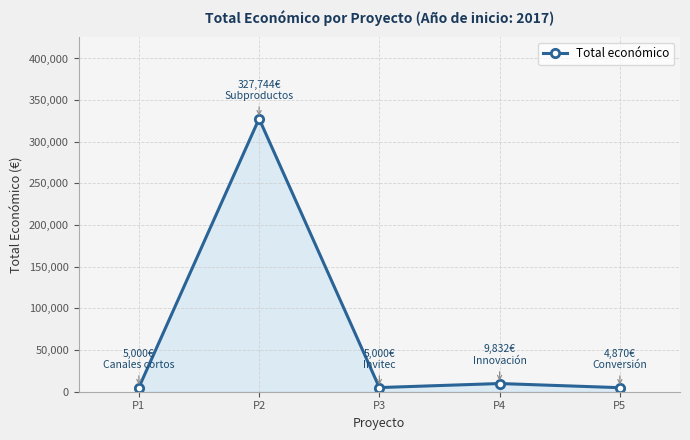

Is it true that the value at P2 is 327744?

True